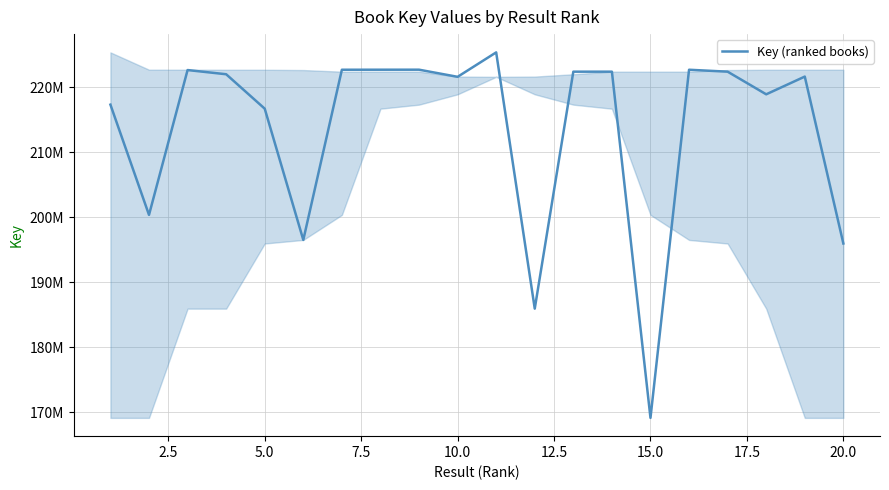

Is this an area chart (filled region under the line)?

Yes